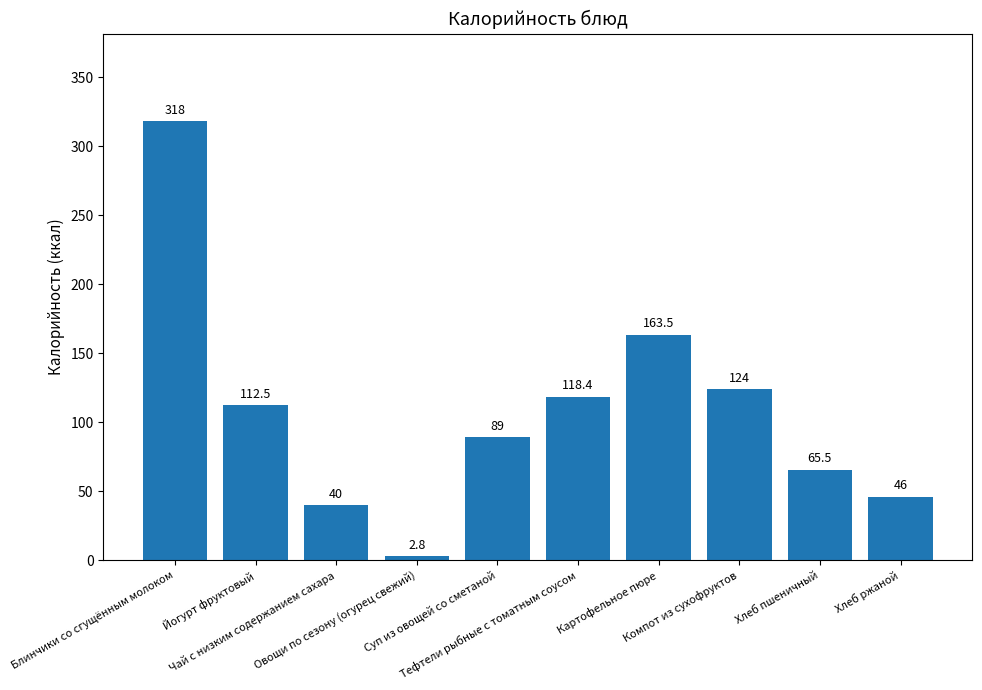

Rank the categories by value from highest to lowest.

Блинчики со сгущённым молоком, Картофельное пюре, Компот из сухофруктов, Тефтели рыбные с томатным соусом, Йогурт фруктовый, Суп из овощей со сметаной, Хлеб пшеничный, Хлеб ржаной, Чай с низким содержанием сахара, Овощи по сезону (огурец свежий)